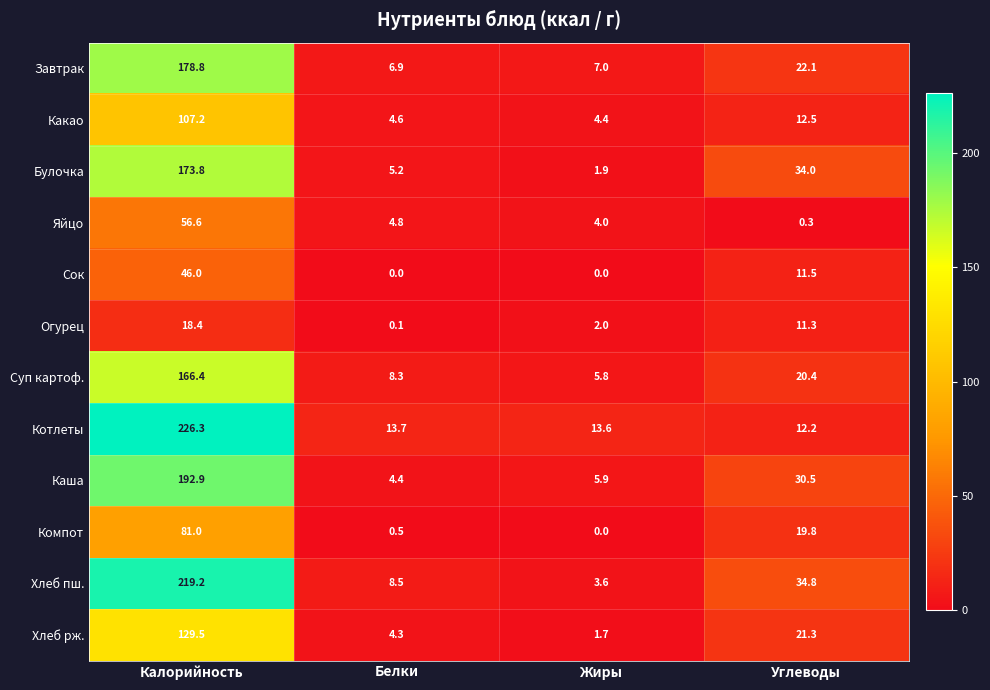

How many categories are shown in the chart?

4